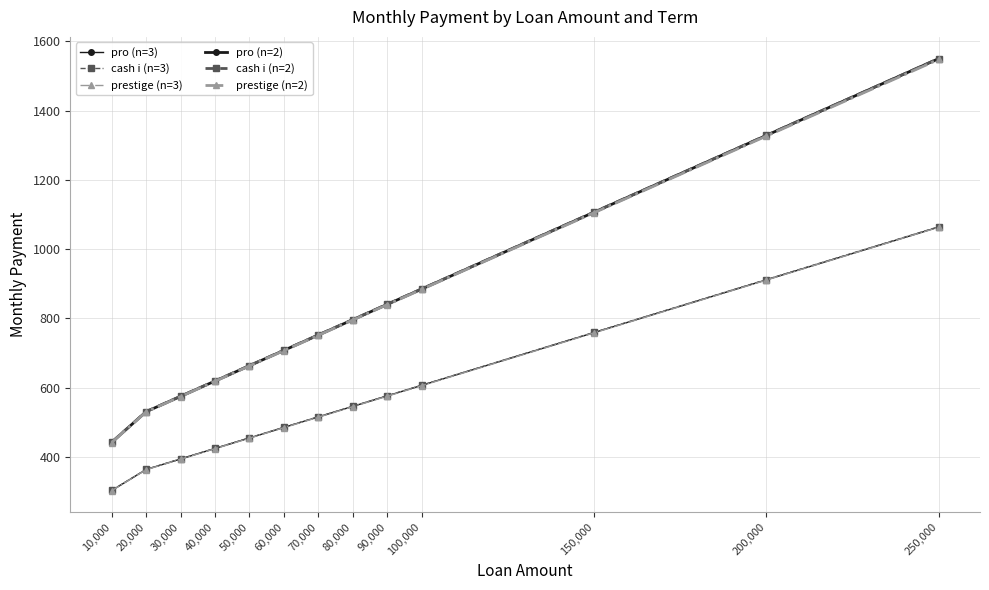

Which series changed the most between 80,000 and 200,000?

pro (n=2)